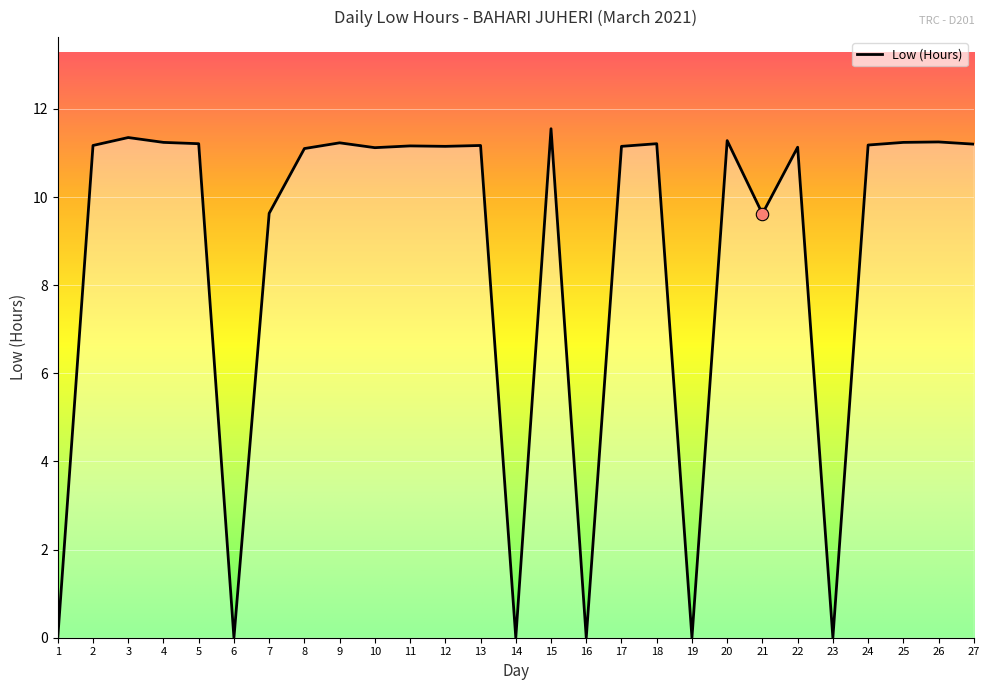

Which has a higher value, 17 or 14?

17